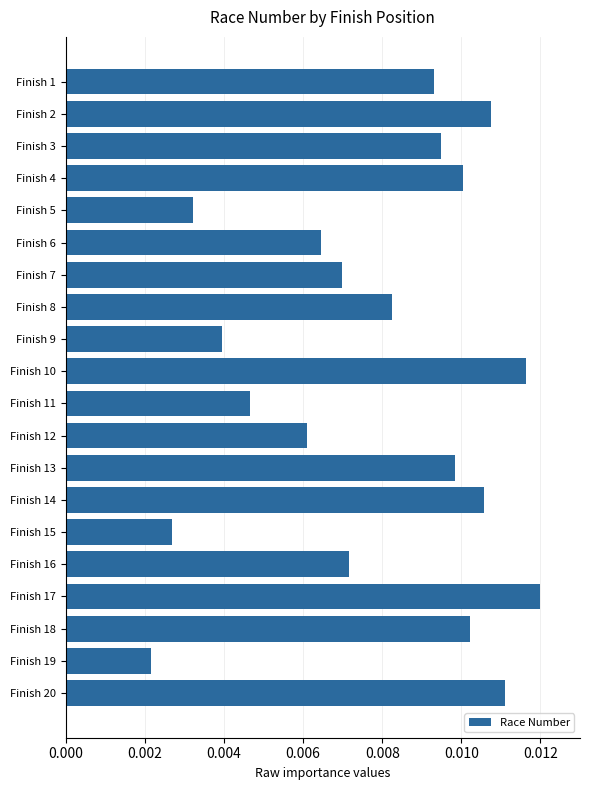

How many bars are there in total?

20